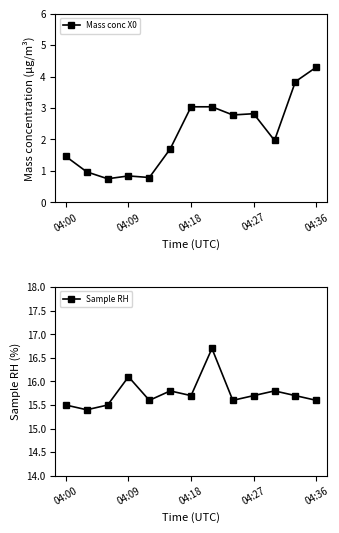

What is the difference between the second highest and minimum values in the Sample RH series?

0.7